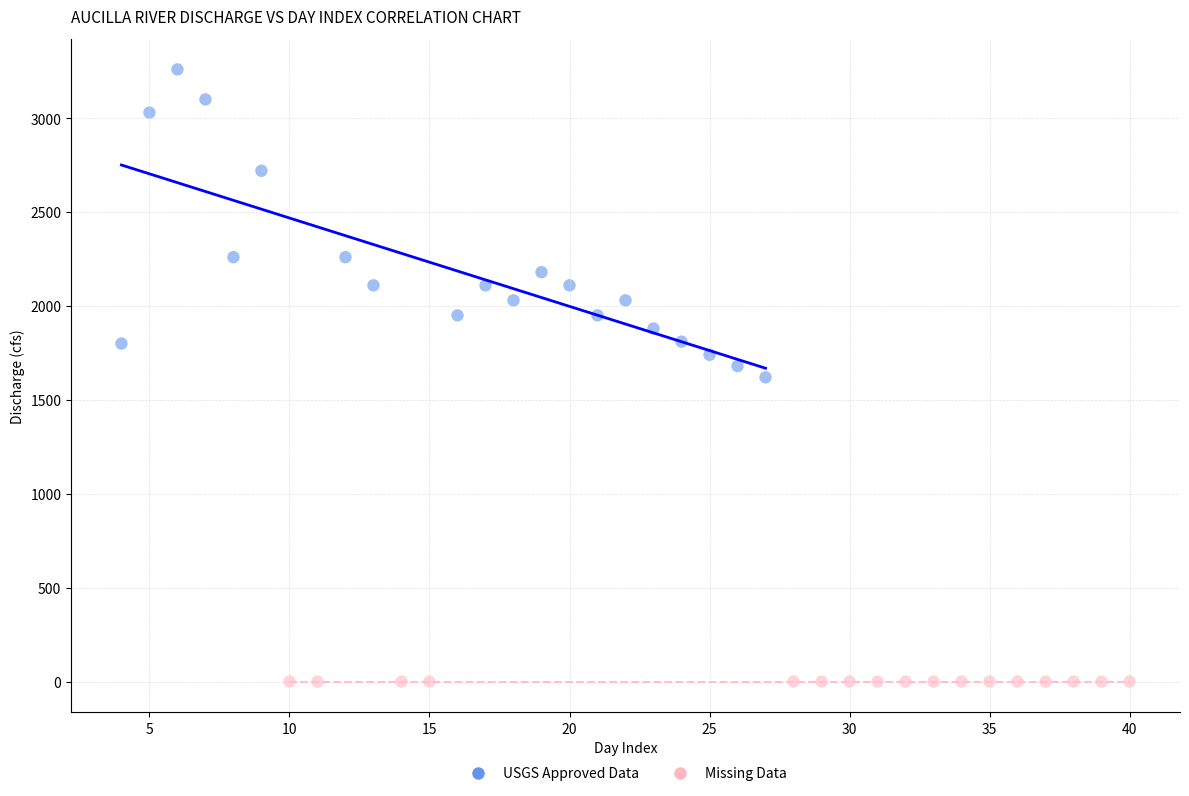

Which series reaches the maximum Y coordinate?

USGS Approved Data